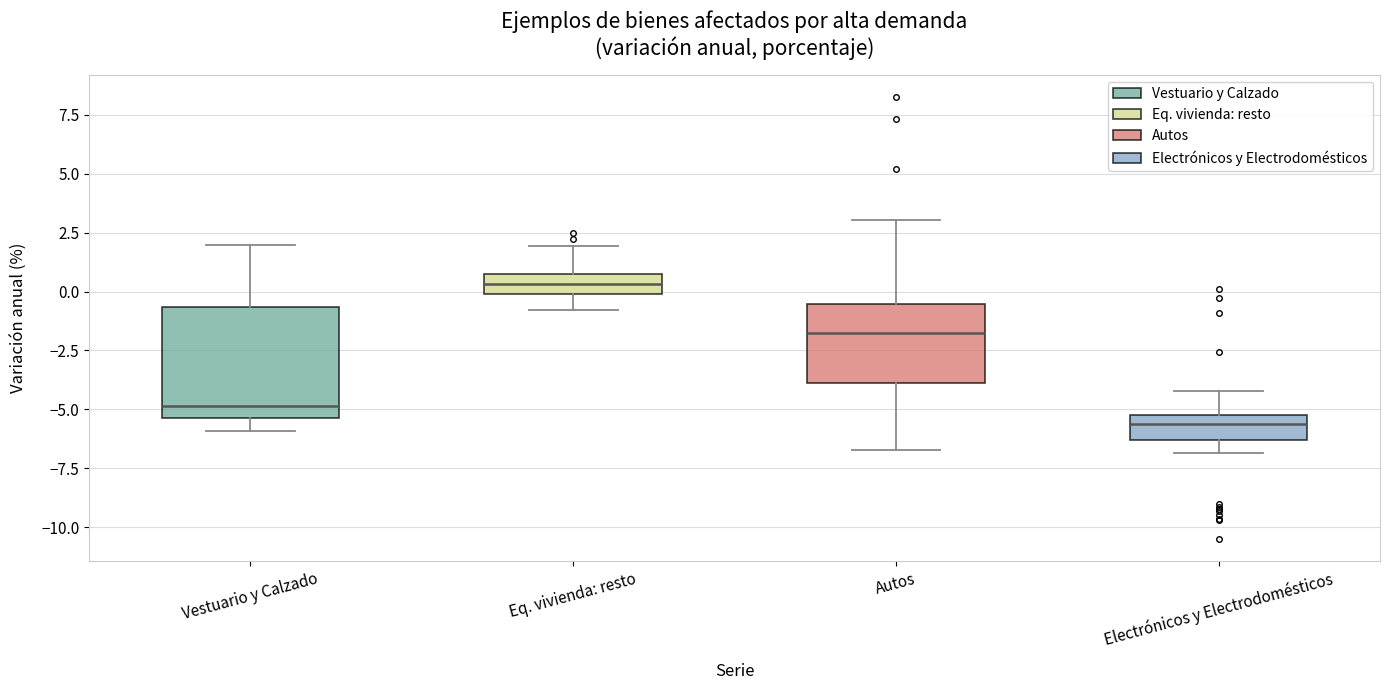

Which box's median line is the highest?

Eq. vivienda: resto